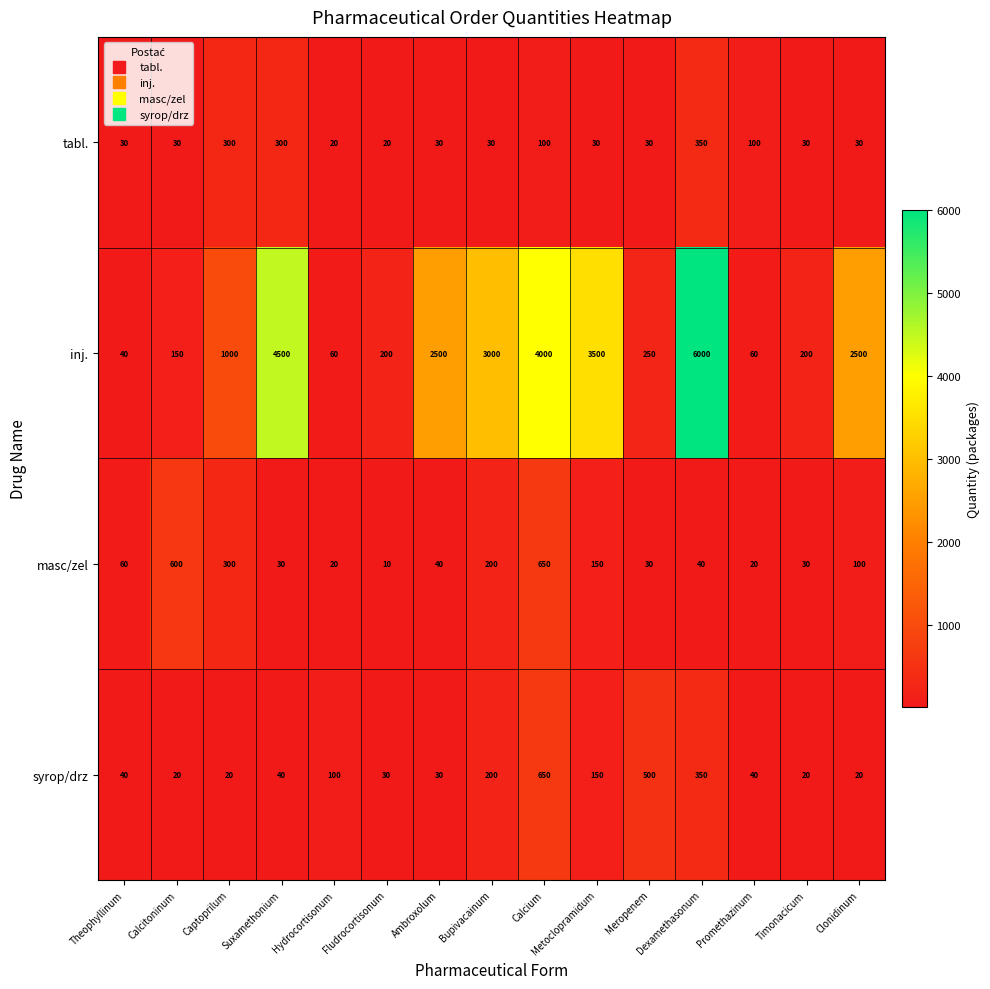

What is the total value across all series at Timonacicum?

280